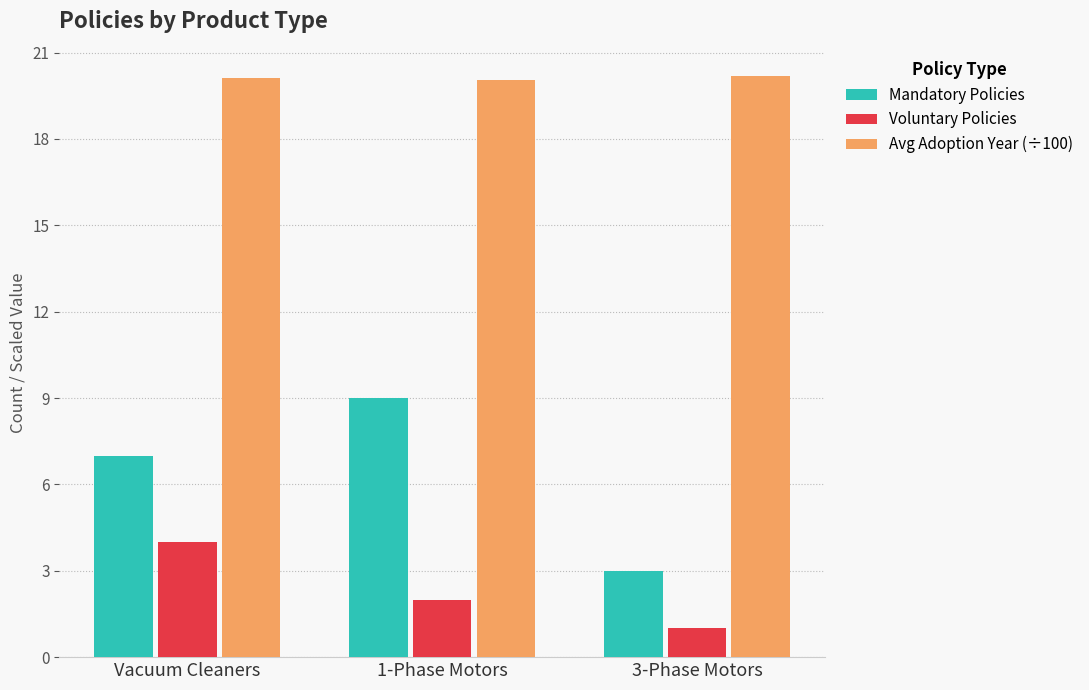

What is the approximate value of Avg Adoption Year (÷100) at Vacuum Cleaners?

20.1